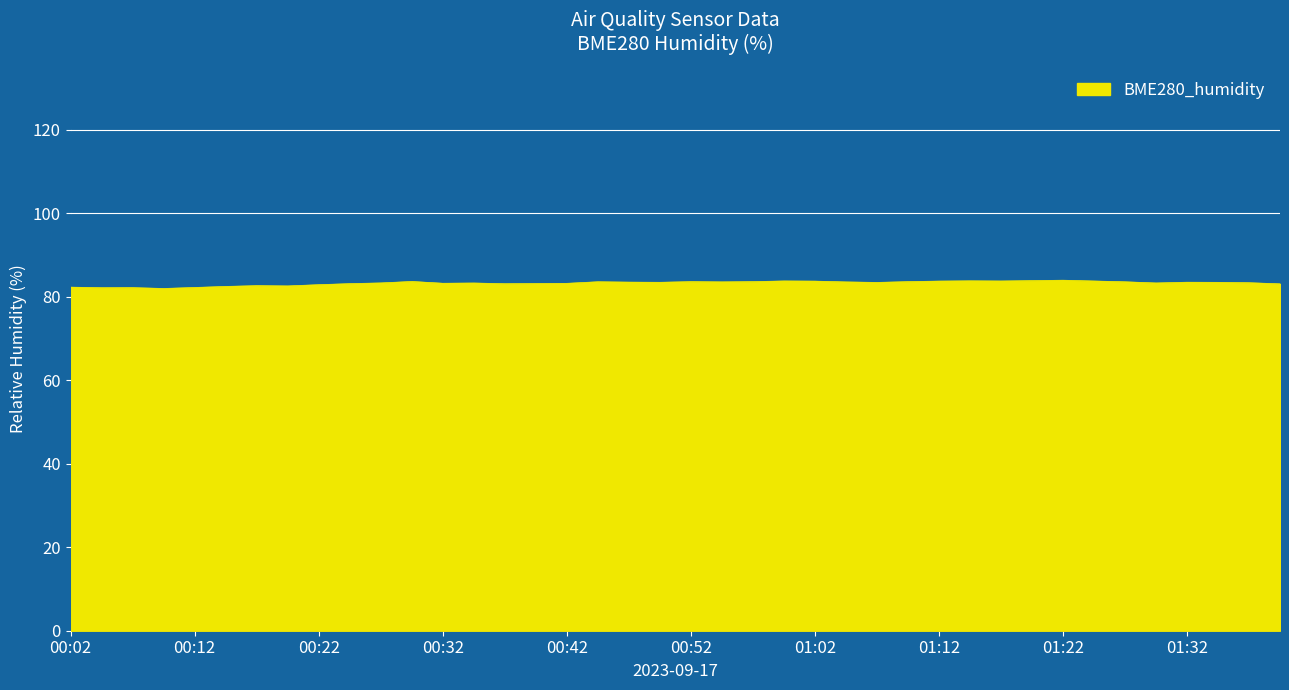

How many lines are shown in the chart?

1